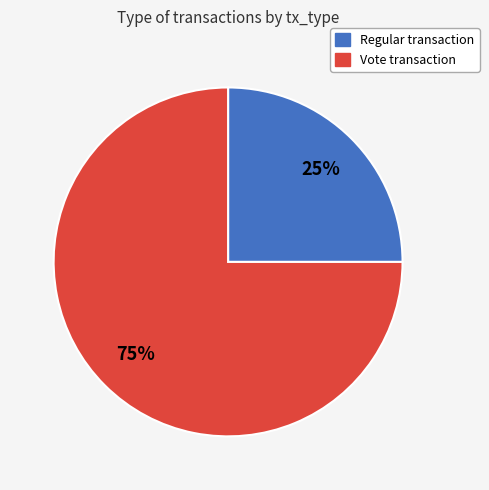

To the nearest percent, what is the difference between the largest and smallest slice percentages?

50%